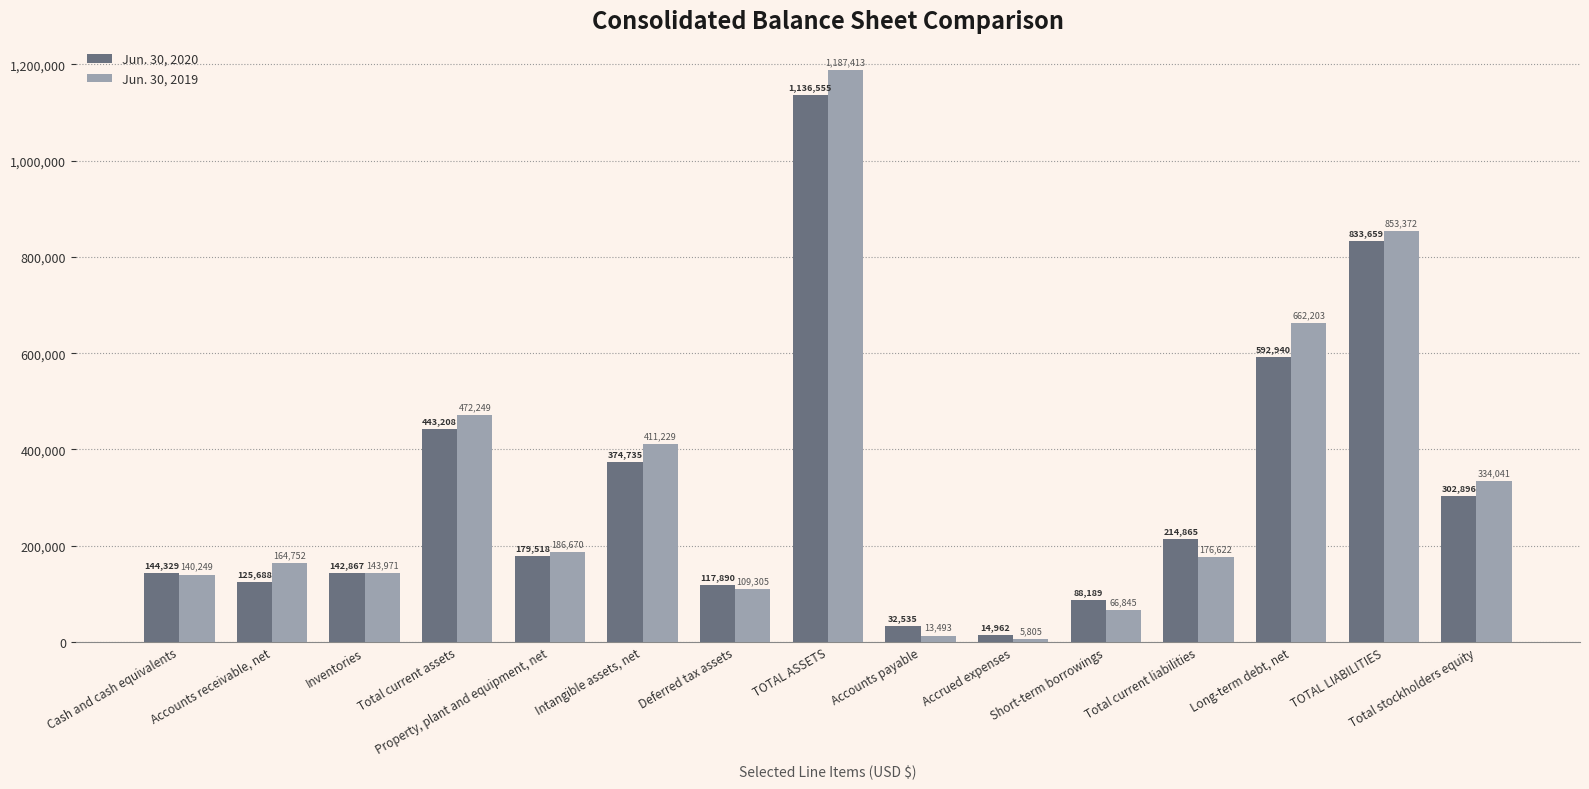

How many bars are there in each group?

2